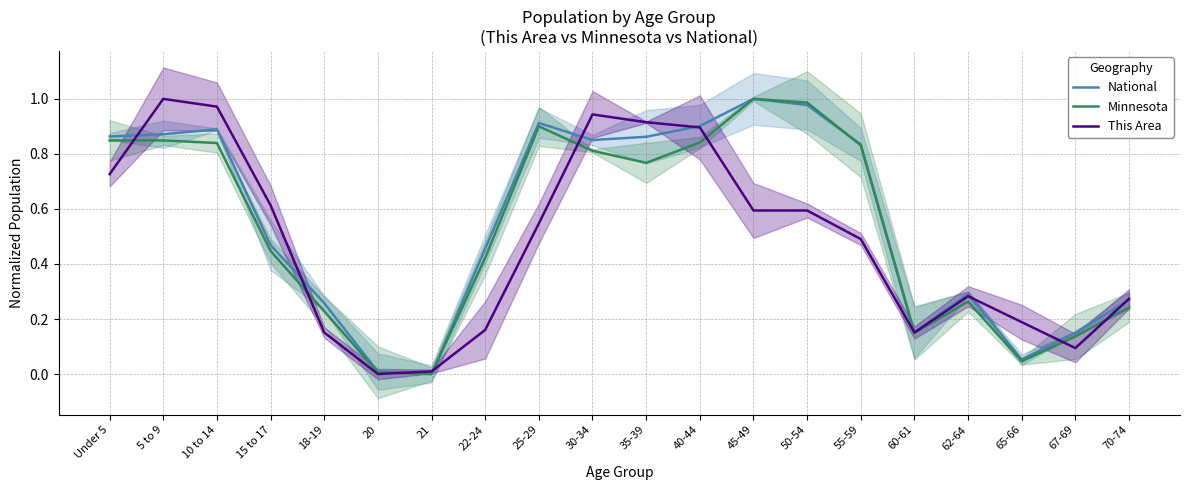

Does the chart have visible grid lines?

Yes